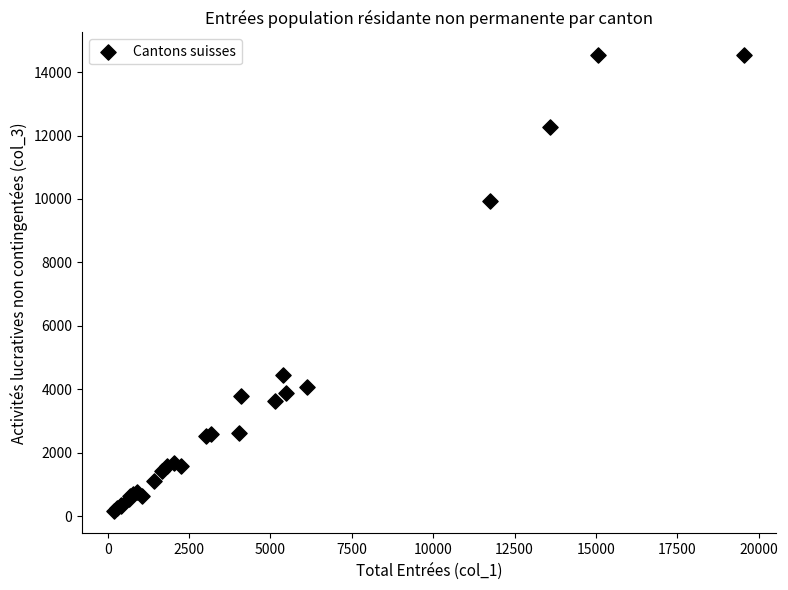

What Y value in the scatter plot is closest to 7352?

9929